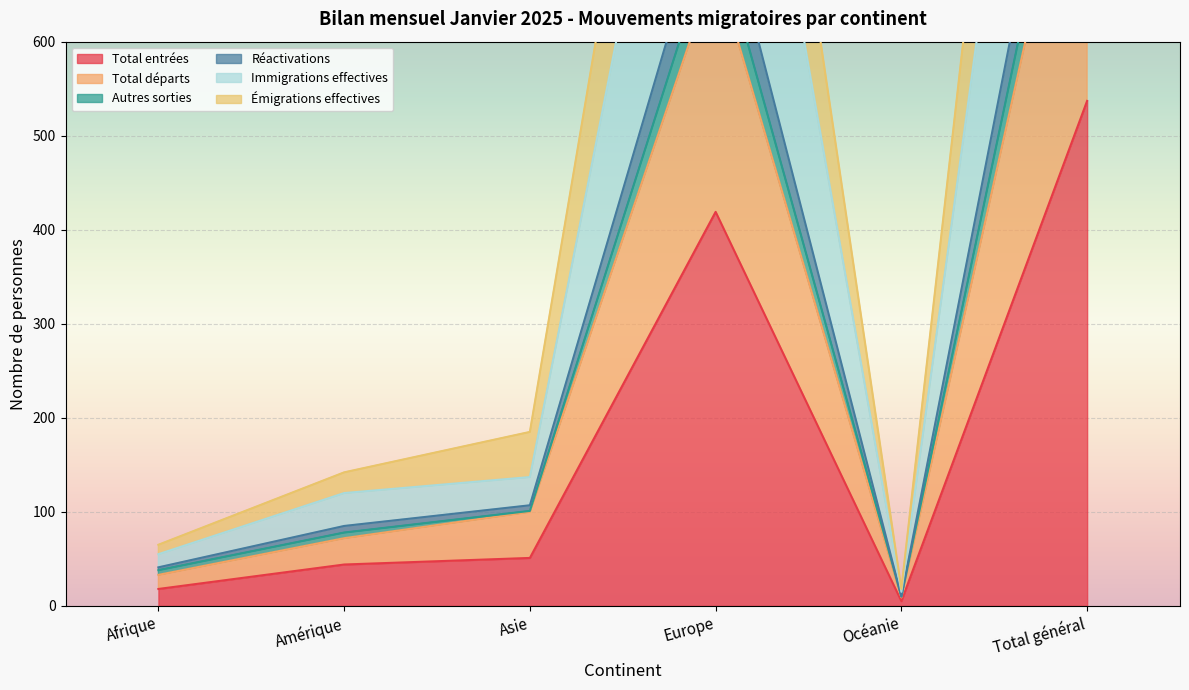

What is the difference between the highest and lowest values at Afrique?

47